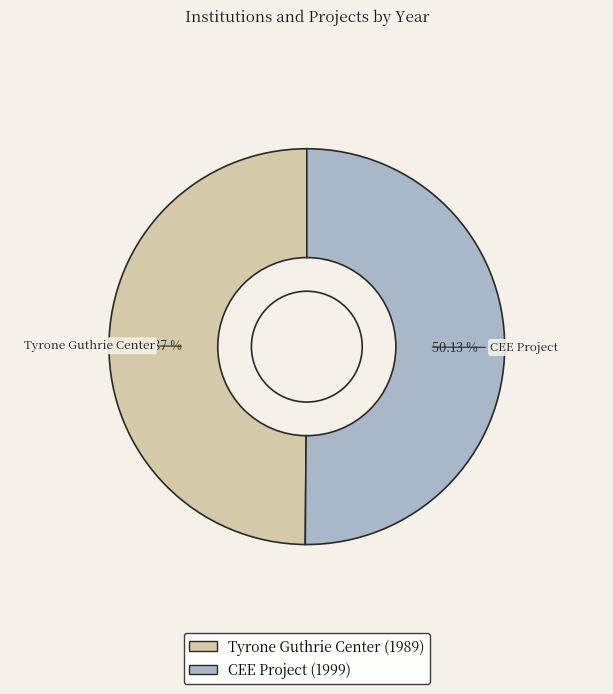

Count the number of slices in the pie.

2